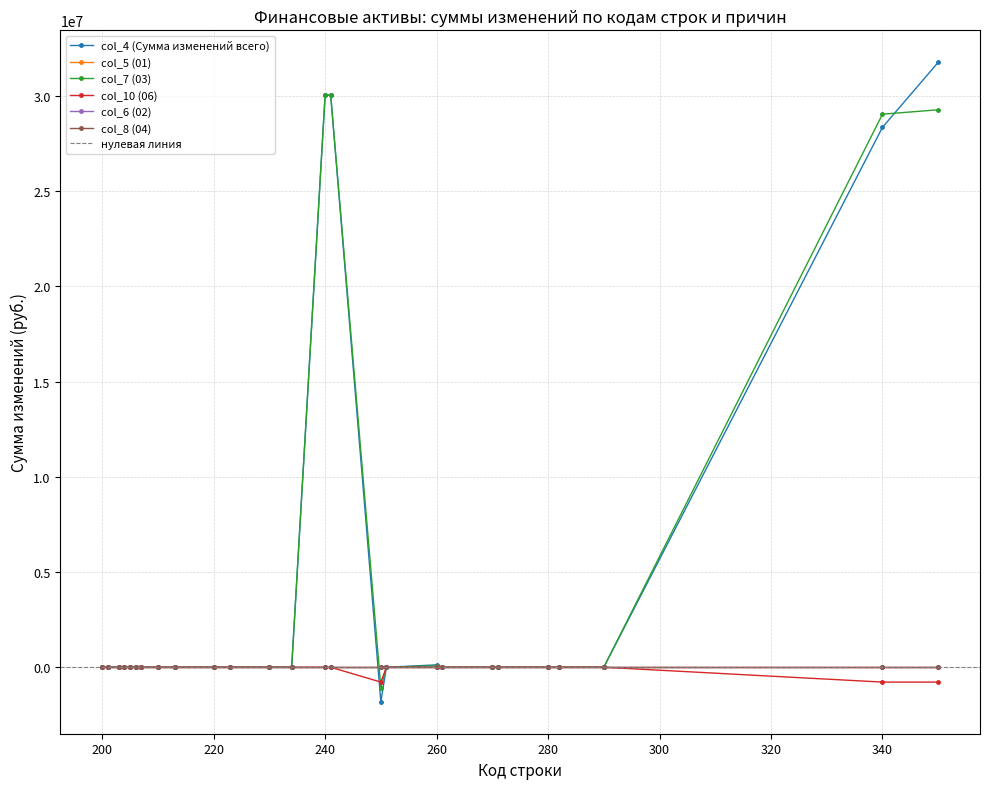

How many interior local peaks does the col_4 (Сумма изменений всего) series have?

1